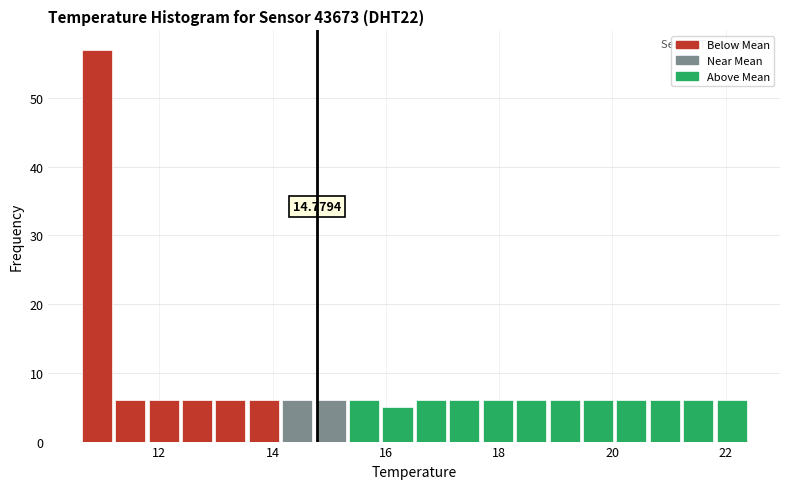

Read against the x-axis, roughly where is the centre of the tallest bar?

10.8